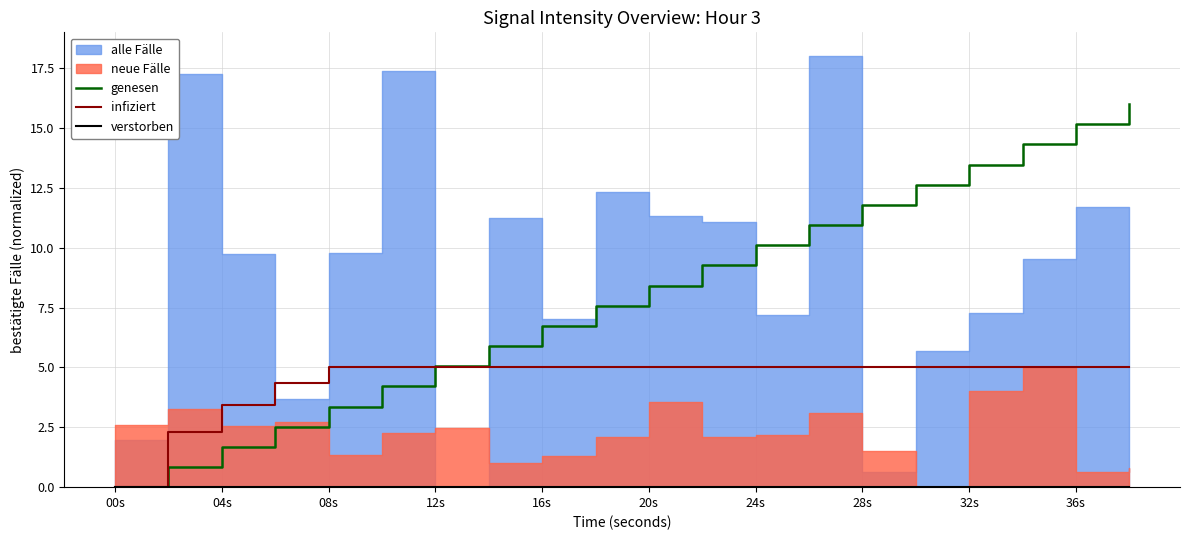

What is the highest value of the genesen series?

16.0